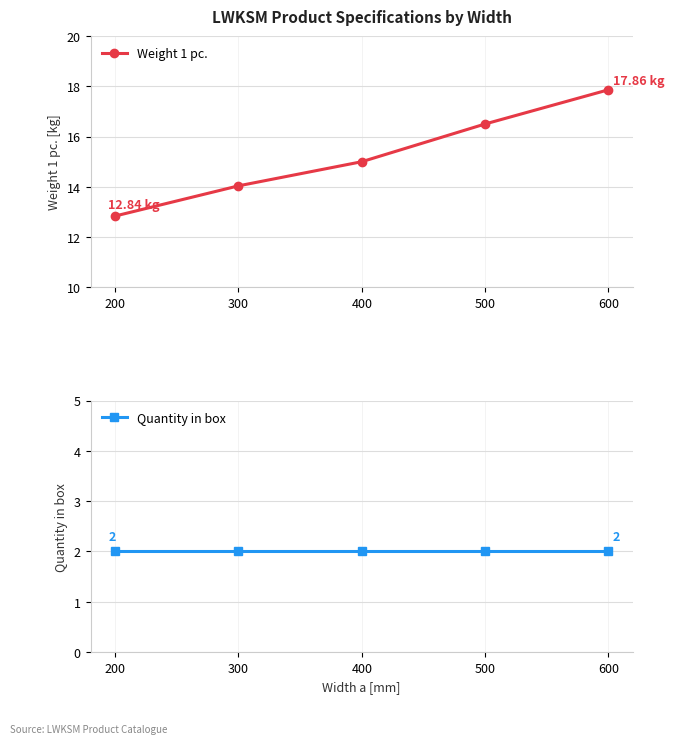

At which category is the sum across all series the highest?

600